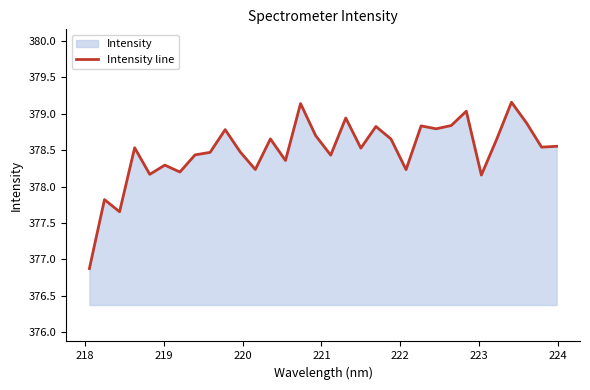

What is the difference between the maximum and minimum values?

2.3